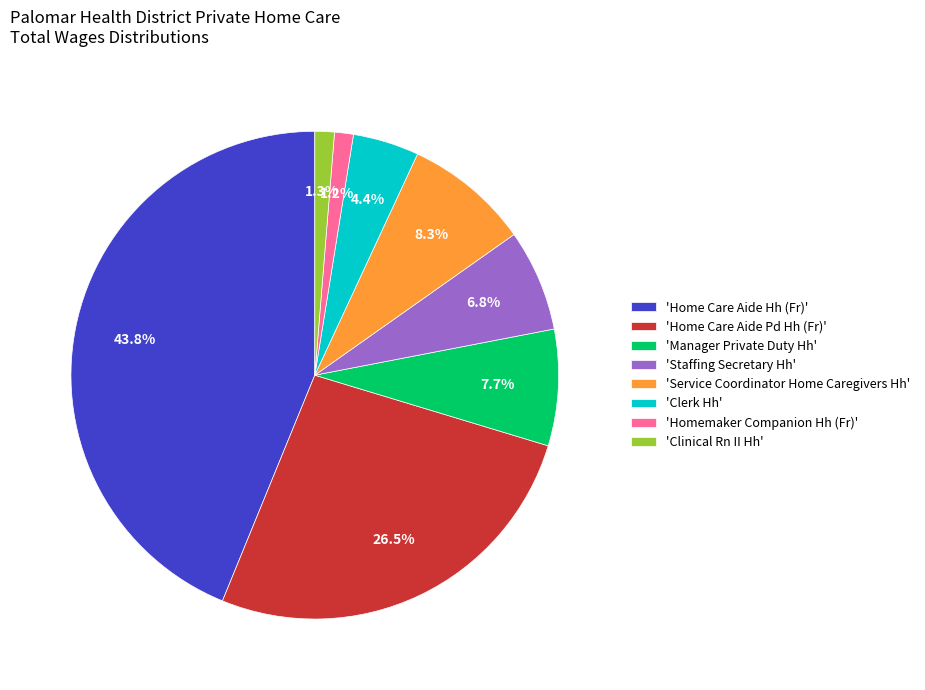

Is there any slice that represents more than half of the pie?

No